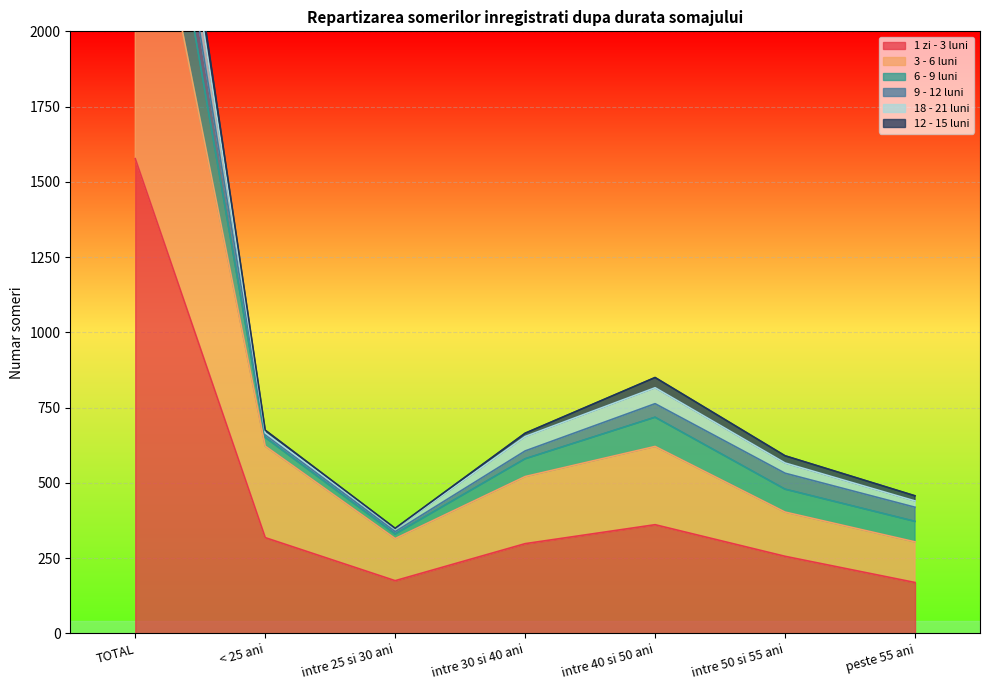

What is the minimum value shown in the chart?

169